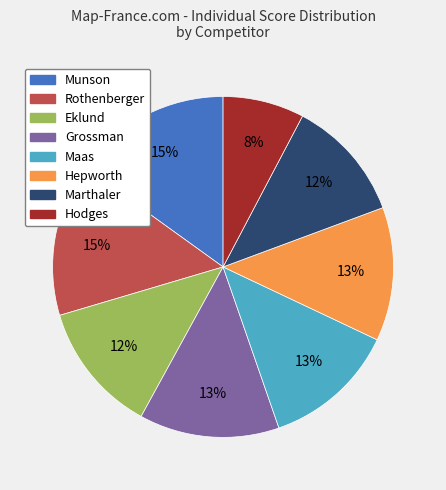

To the nearest percent, what is the average slice percentage?

12%